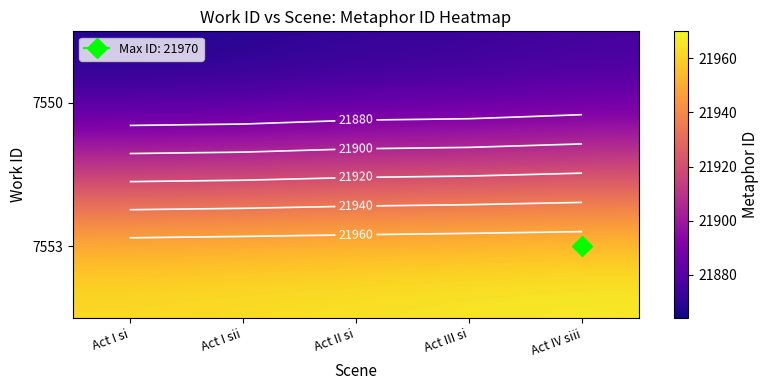

At which label does 7550 reach its peak?

Act IV siii